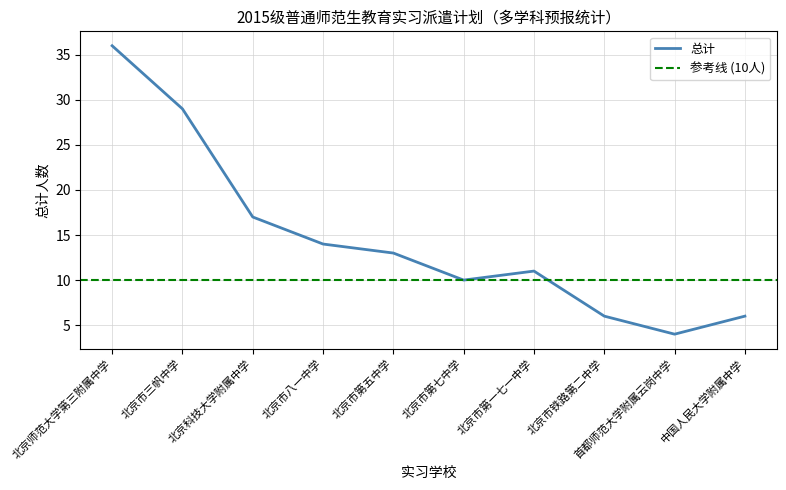

At which category does the chart reach its minimum across all series?

首都师范大学附属云岗中学